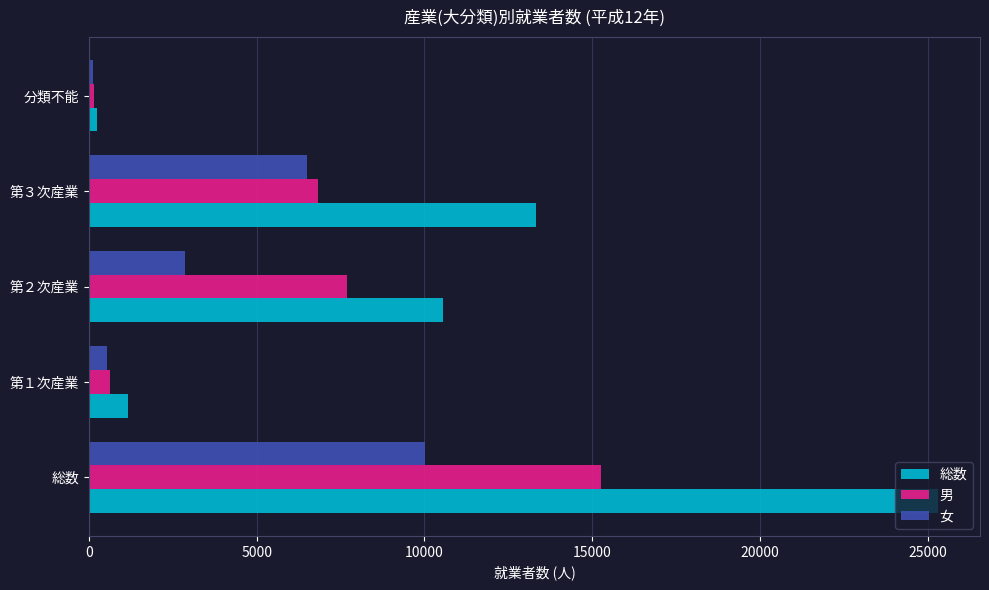

At which label is 男 closest to 7706?

第２次産業